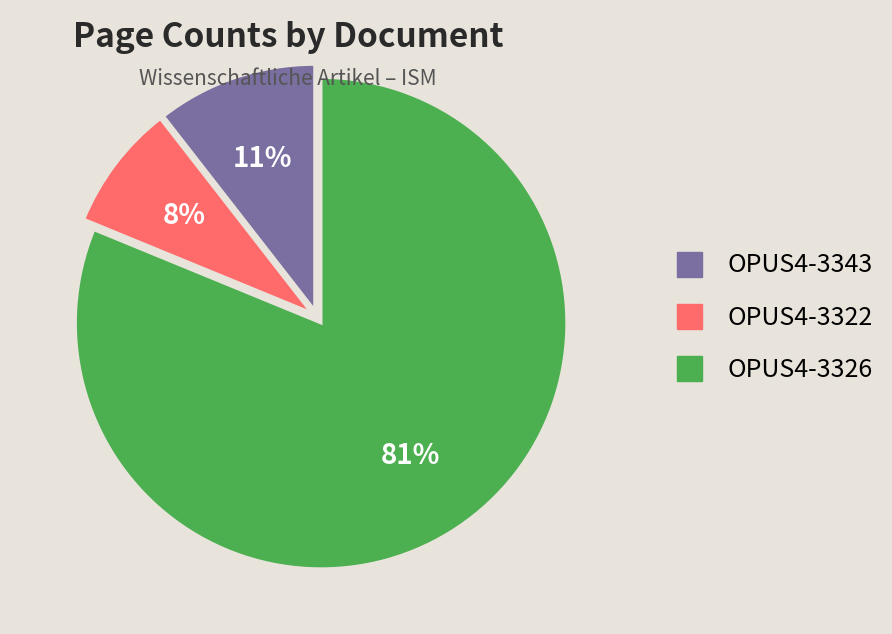

Is the sum of OPUS4-3322 and OPUS4-3343 greater than half?

No